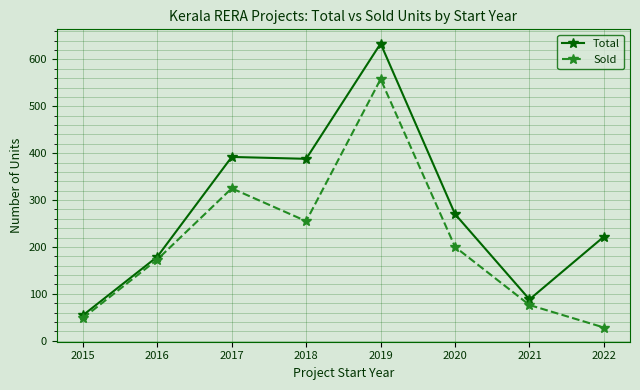

At which label is Total closest to 344?

2018